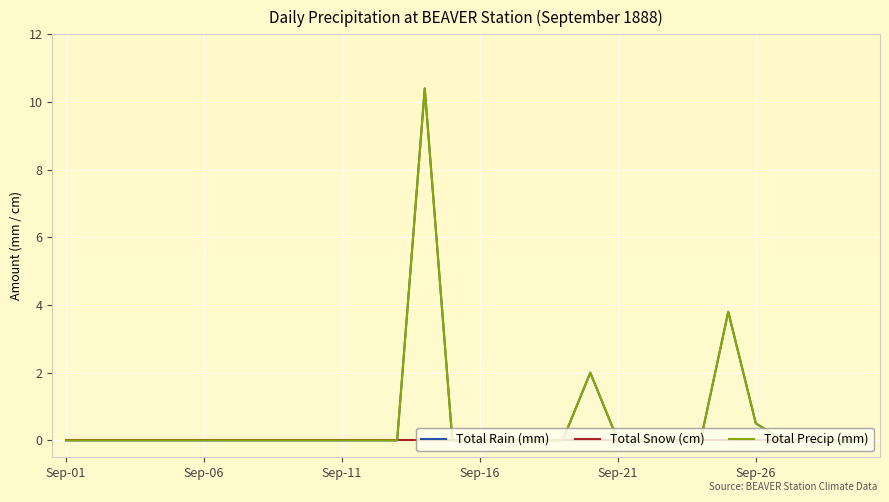

Does the chart have visible grid lines?

Yes